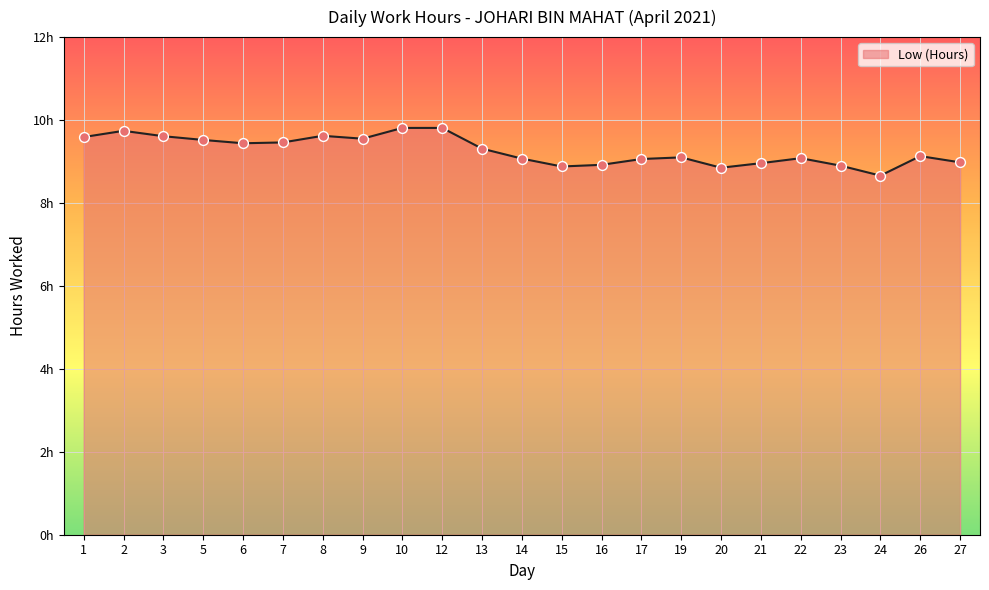

Which has a higher value, 10 or 13?

10